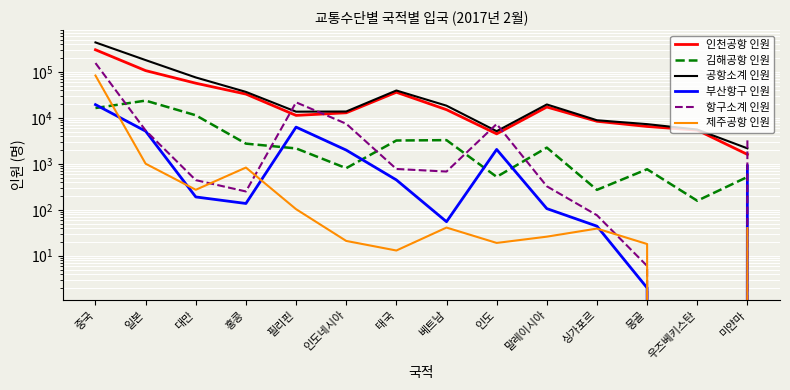

Reading left to right, extract all data points from this chart.

인천공항 인원: 301451	106138	56550	32809	11279	12850	35950	15016	4476	17154	8392	6480	5382	1598
김해공항 인원: 16301	23634	11350	2743	2159	803	3208	3268	520	2246	271	761	157	517
공항소계 인원: 435759	179741	75389	36595	13593	13711	39252	18343	5114	19512	8847	7280	5550	2166
부산항구 인원: 19328	5125	190	137	6276	1984	446	55	2051	106	44	2	0	903
항구소계 인원: 155031	5291	441	250	21693	7422	771	678	7332	324	76	6	0	3621
제주공항 인원: 83015	1004	272	828	103	21	13	41	19	26	39	18	0	40